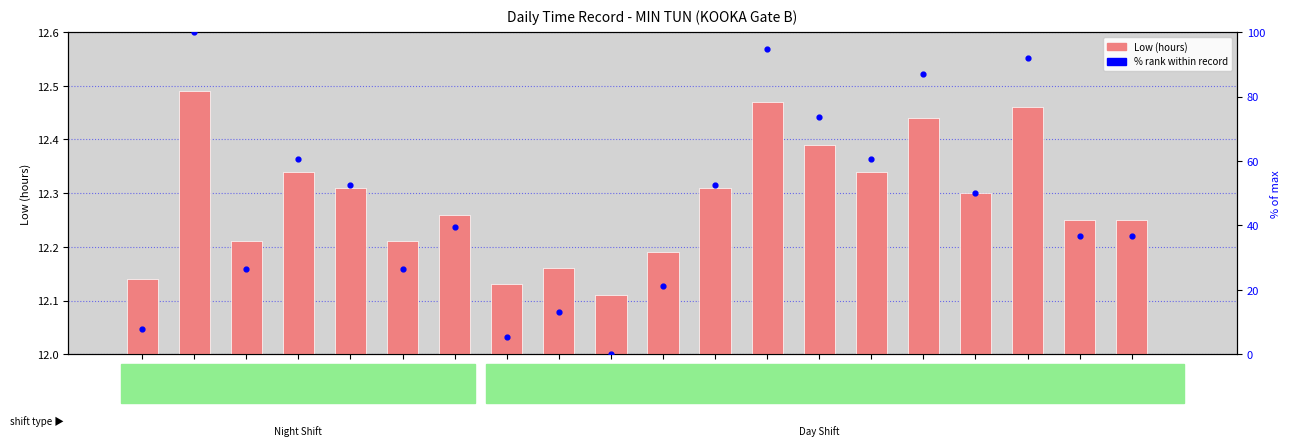

Which series has the widest spread of Y values?

% rank within record